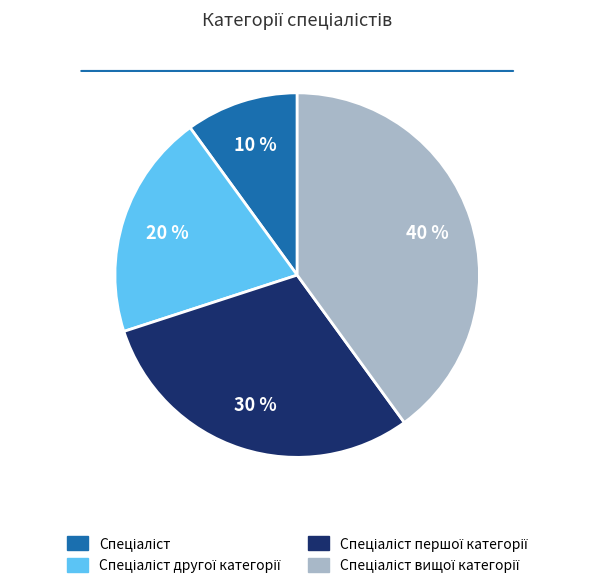

To the nearest percent, what is the average slice percentage?

25%